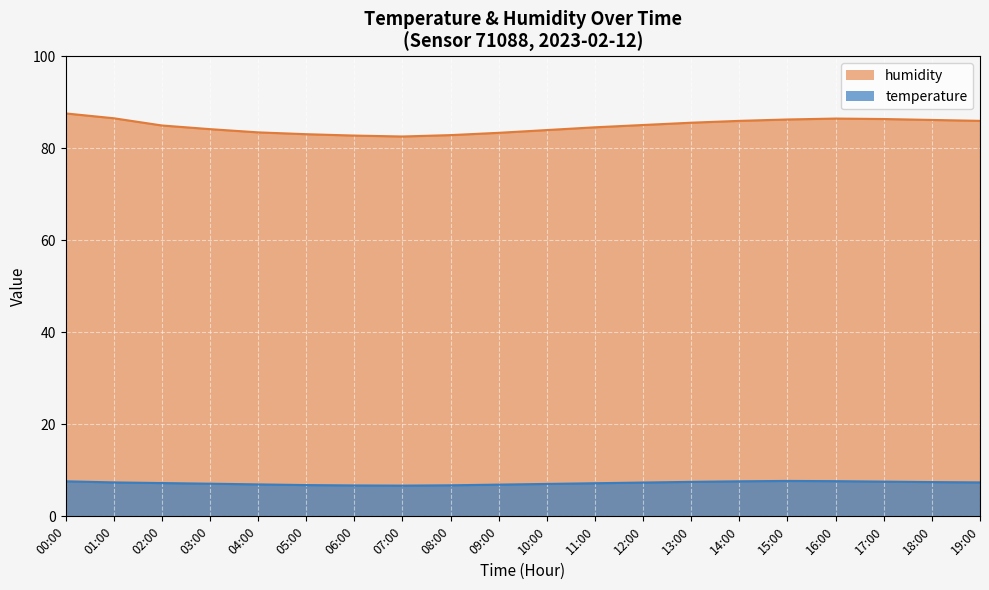

What is the difference between the maximum and minimum values in the temperature series?

1.0